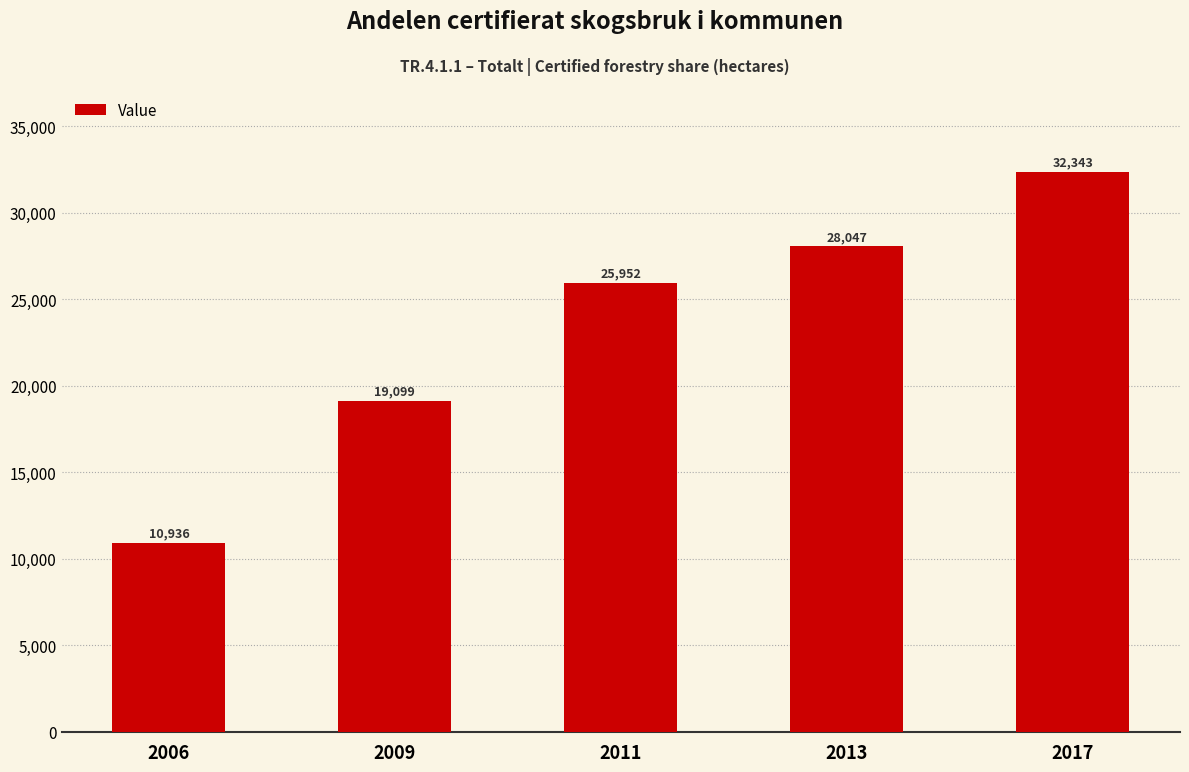

How many distinct data groups are displayed?

1